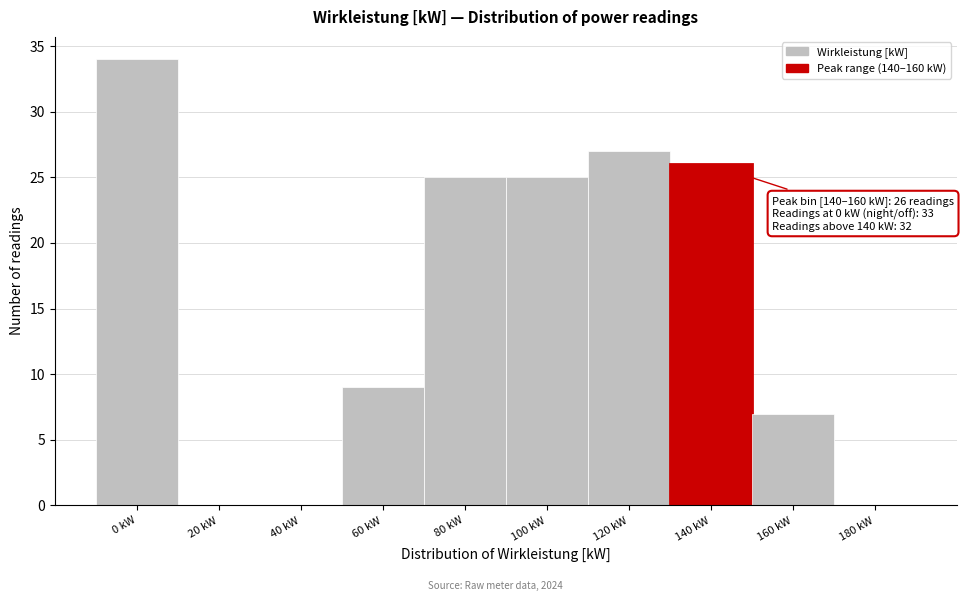

Reading left to right, list all the values displayed in this chart.

0 kW=34	20 kW=0	40 kW=0	60 kW=9	80 kW=25	100 kW=25	120 kW=27	140 kW=26	160 kW=7	180 kW=0